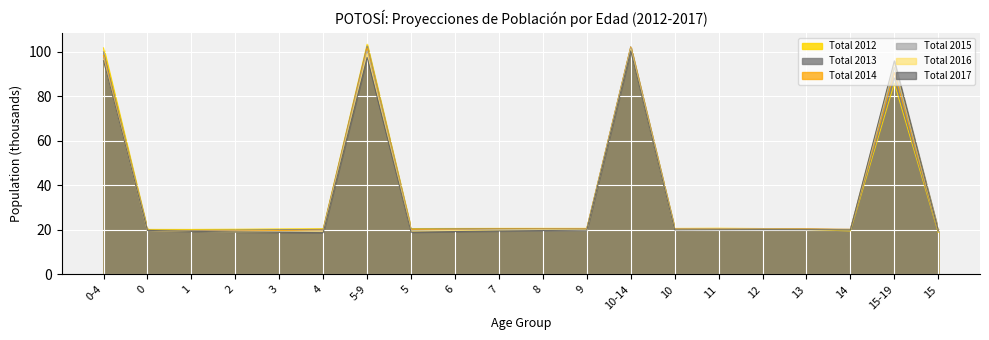

What is the difference between the highest and lowest values at 4?

1.7